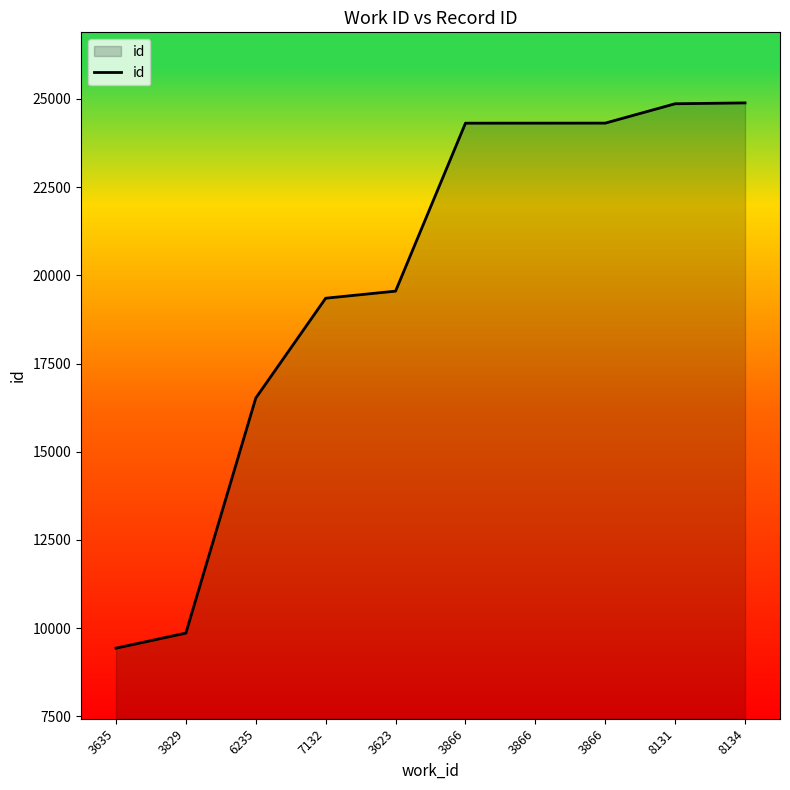

Where is the data nearest to the value 17161?

6235